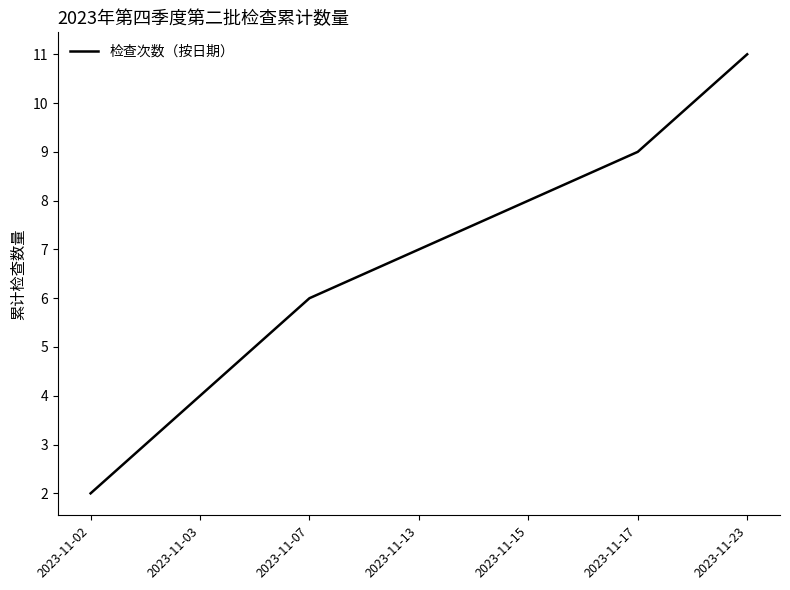

What is the maximum value shown in the chart?

11